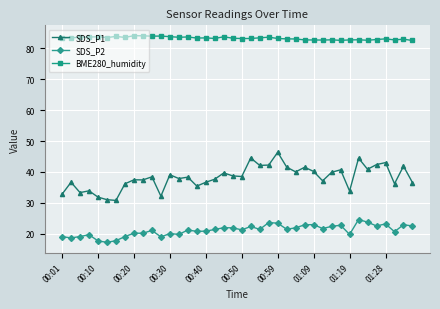

What is the minimum value shown in the chart?

17.2